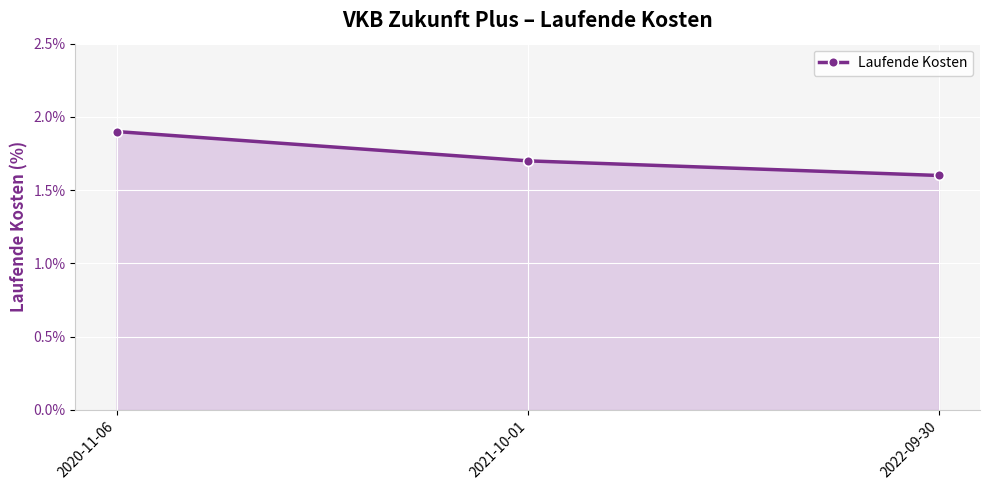

At which category does the chart reach its minimum across all series?

2022-09-30